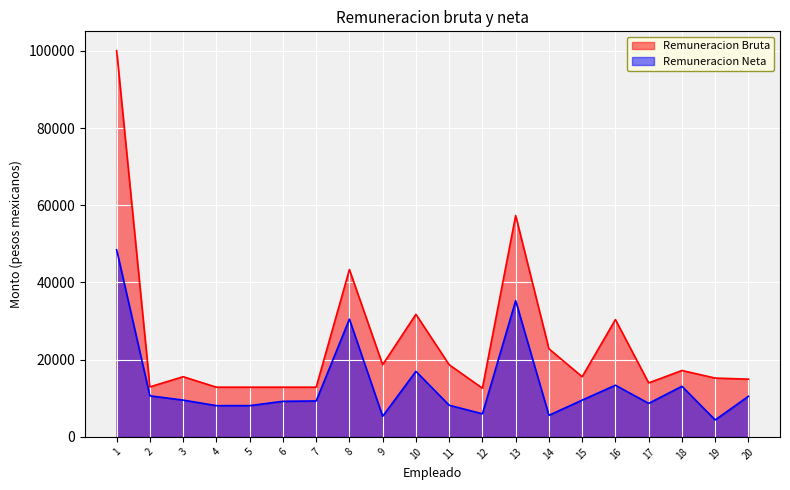

Between 2 and 19, which series saw the biggest shift?

Remuneracion Neta